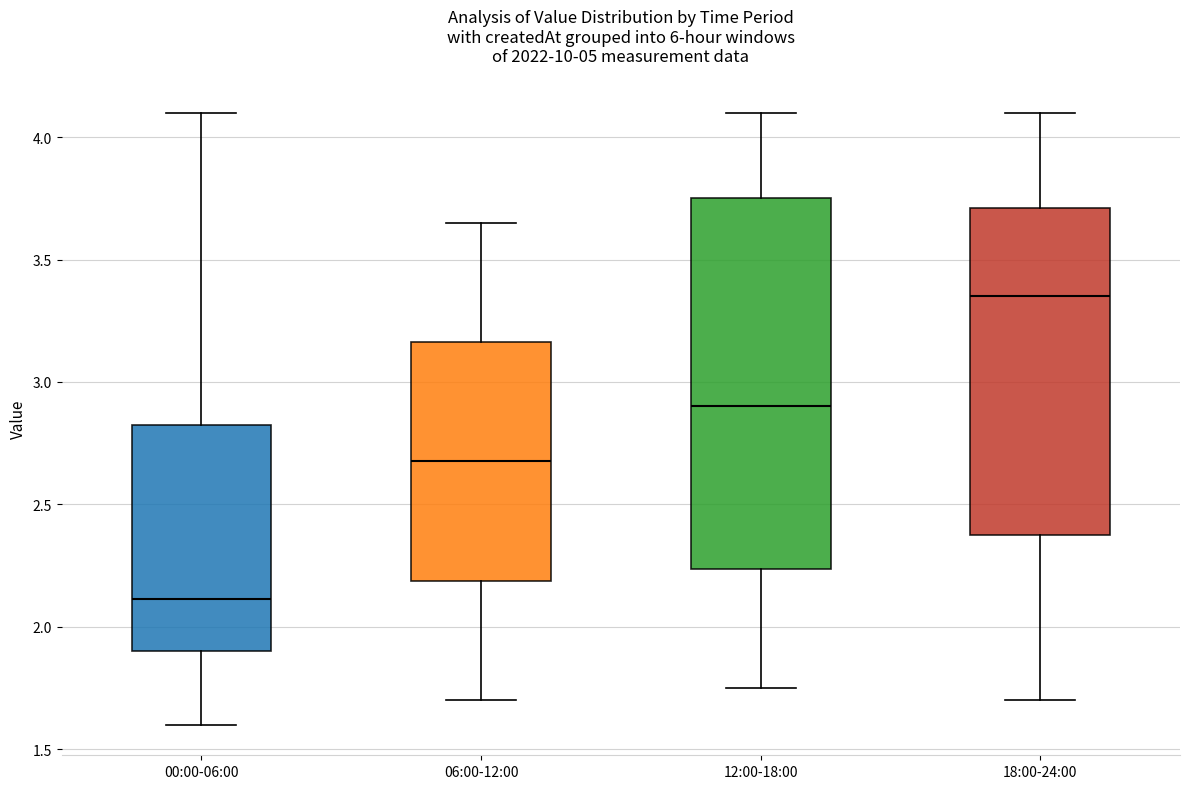

Which box has the highest median line?

18:00-24:00